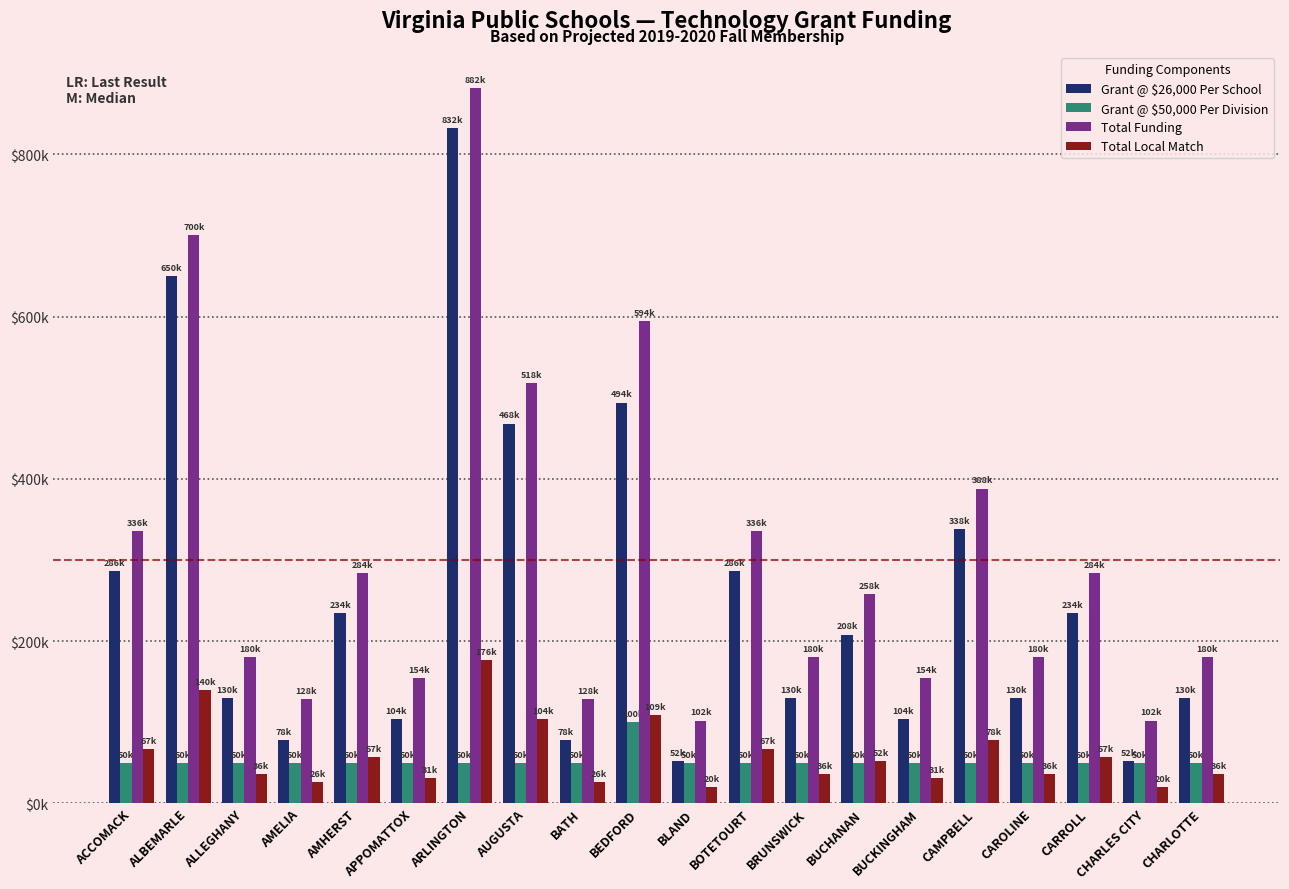

Which label corresponds to the largest value in the chart?

ARLINGTON